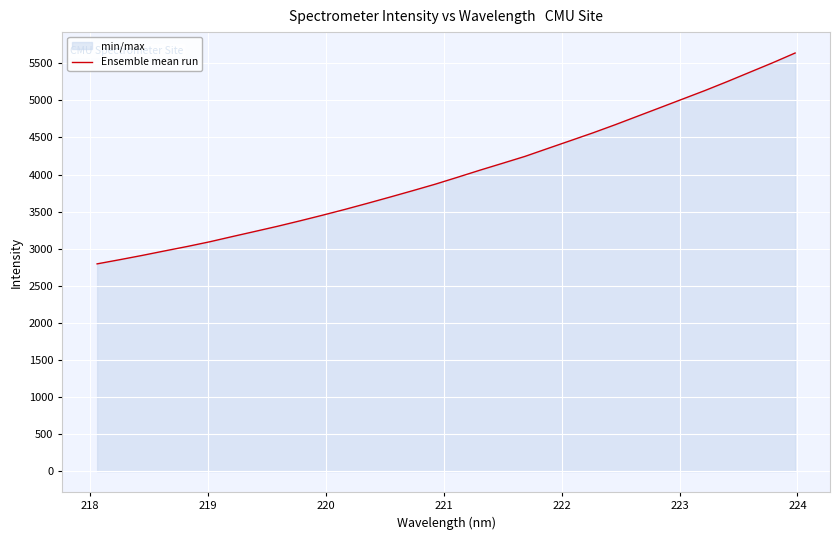

What is the greatest value displayed?

5638.3